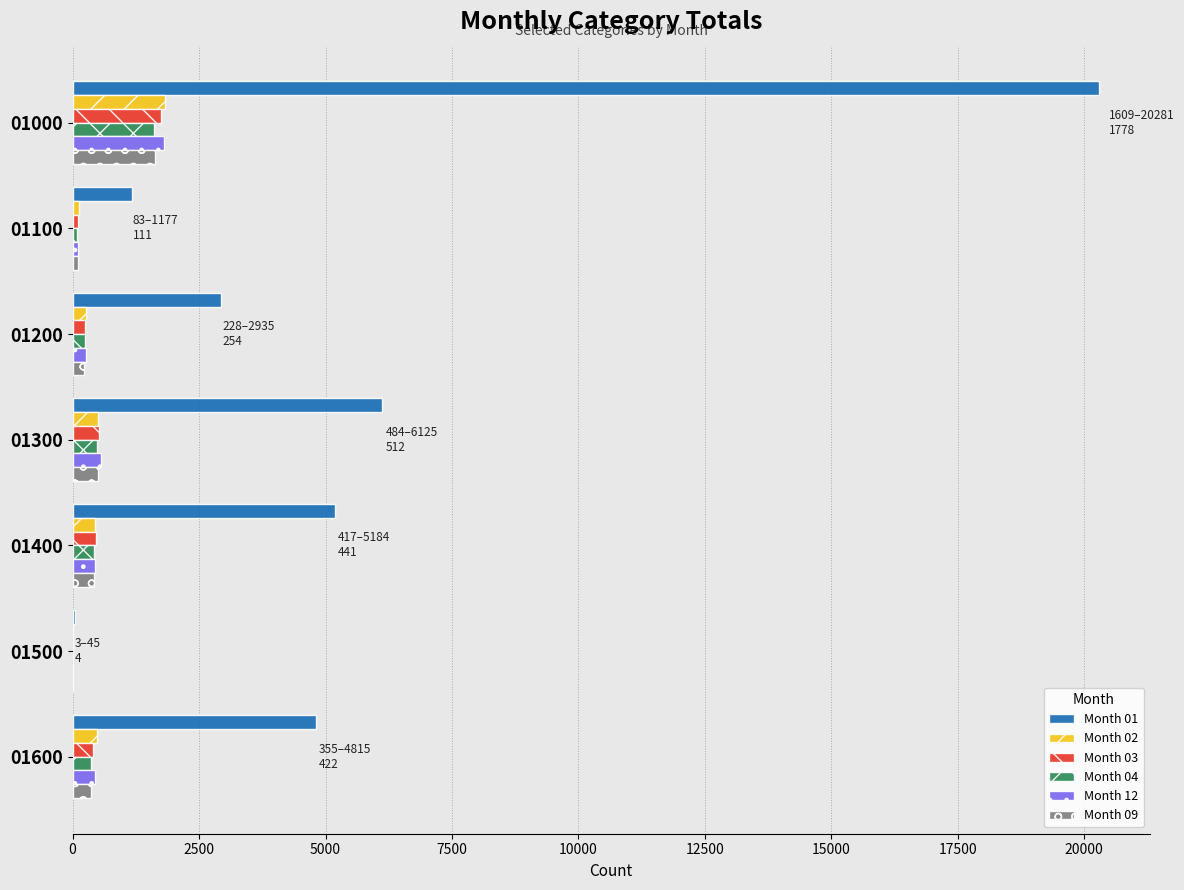

At which category is the sum across all series the highest?

01000